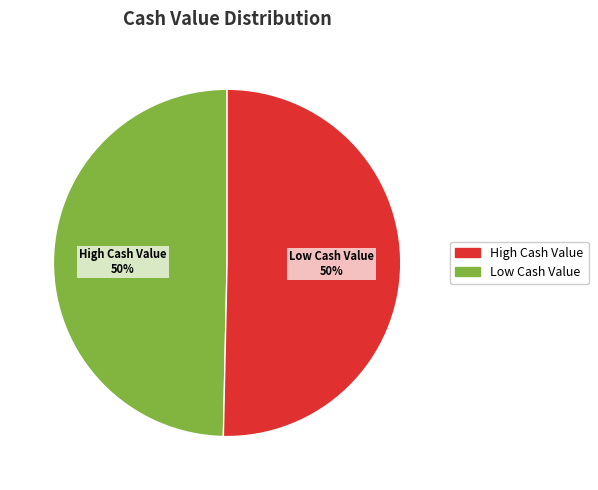

How many slices are in this pie chart?

2